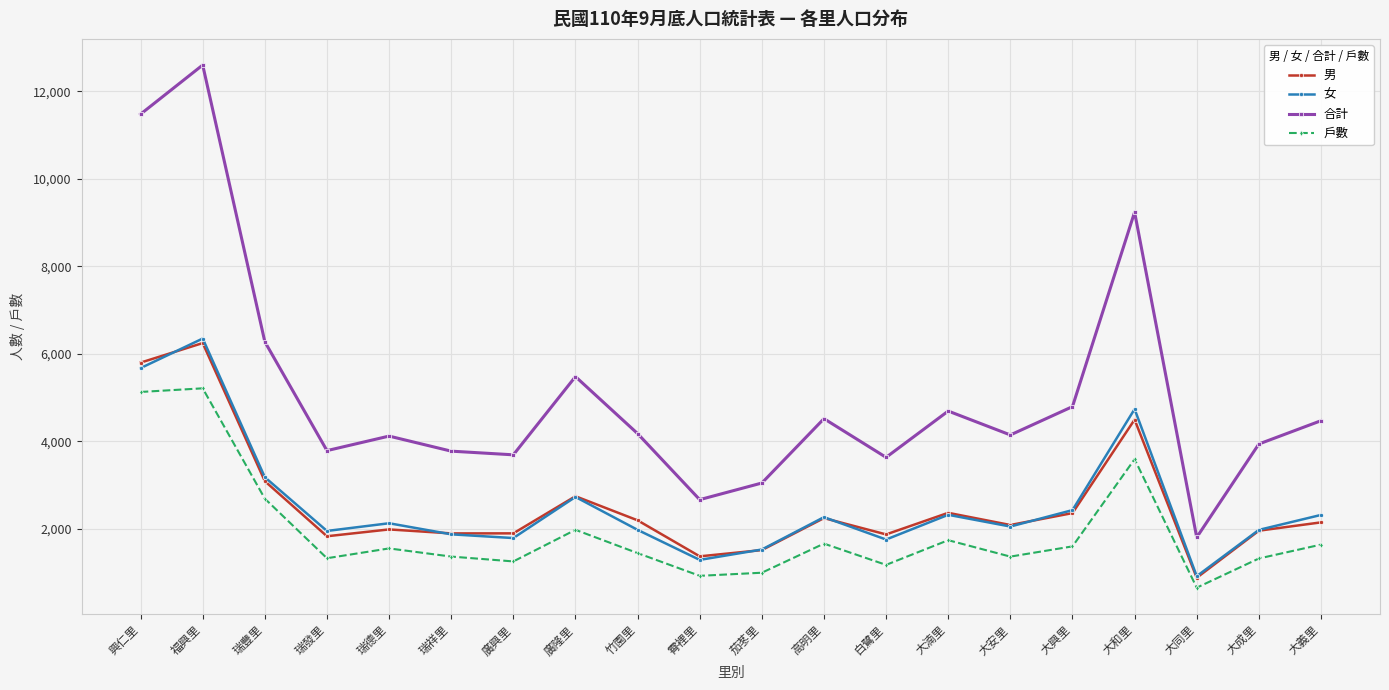

Which label corresponds to the smallest value in the chart?

大同里